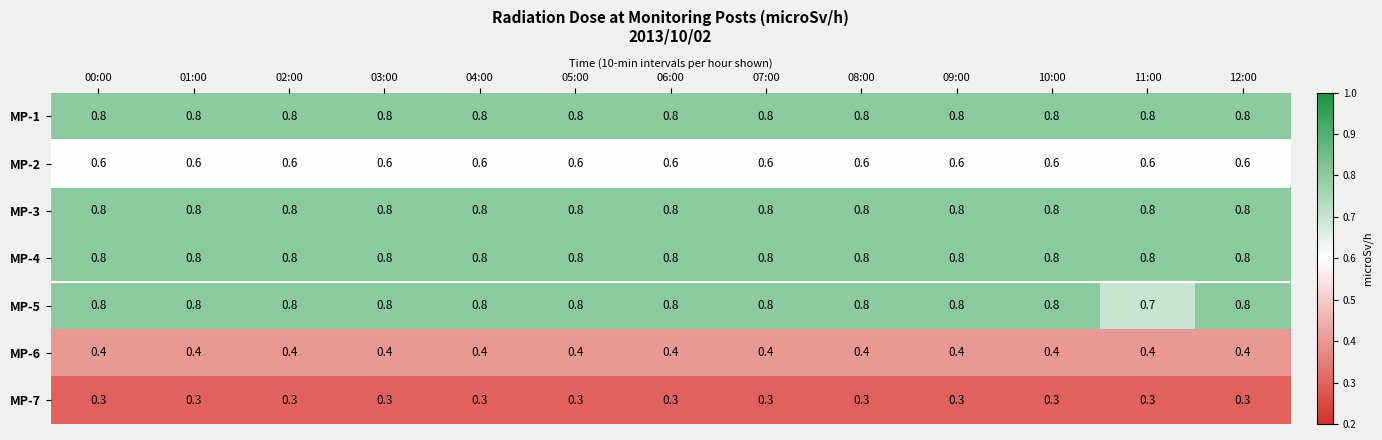

What is the minimum value shown in the chart?

0.3